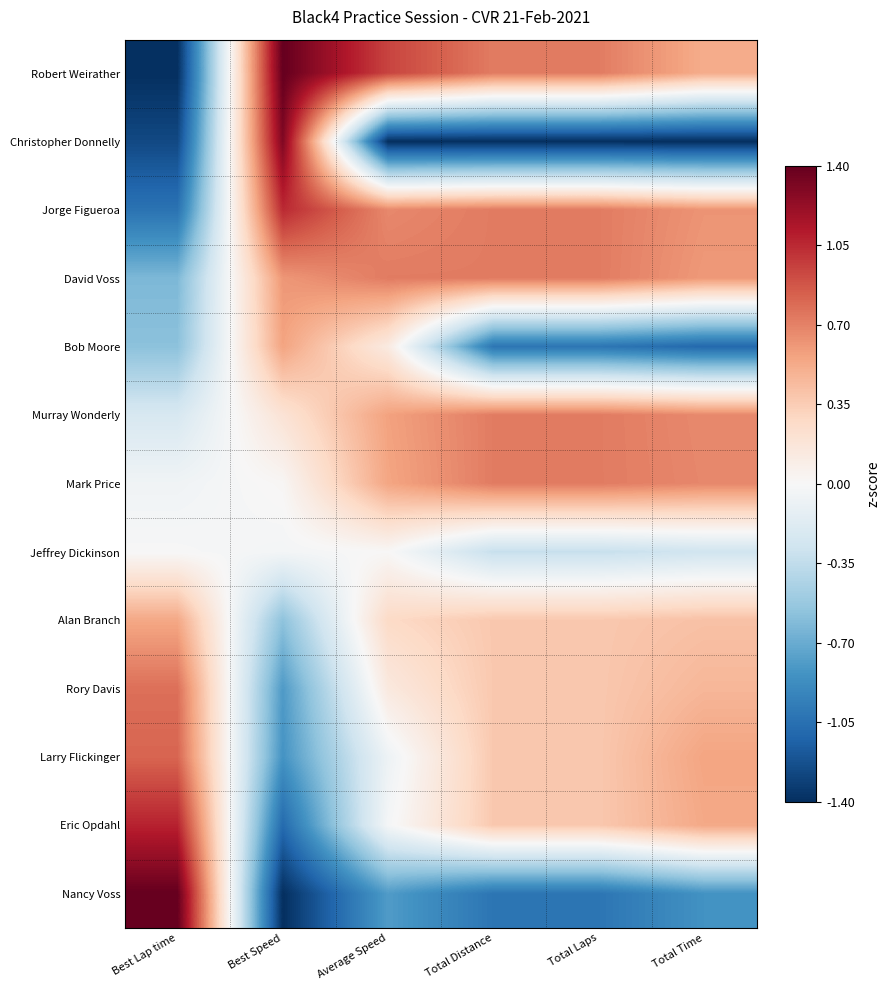

Rank the series at Best Lap time from lowest to highest value.

Robert Weirather, Christopher Donnelly, Jorge Figueroa, David Voss, Bob Moore, Murray Wonderly, Mark Price, Jeffrey Dickinson, Alan Branch, Rory Davis, Larry Flickinger, Eric Opdahl, Nancy Voss